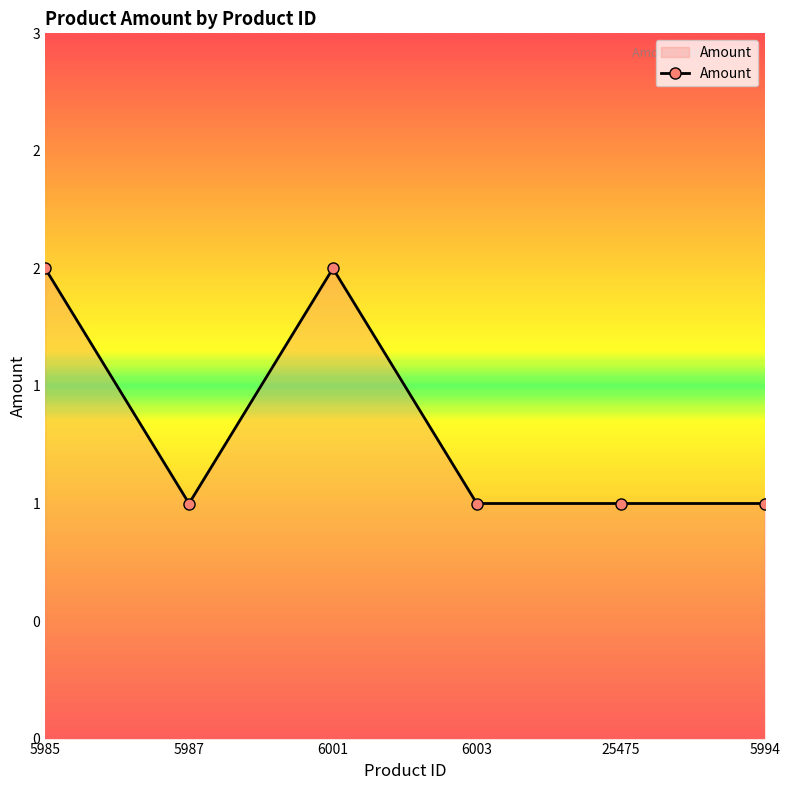

At which category does the chart reach its minimum across all series?

5987